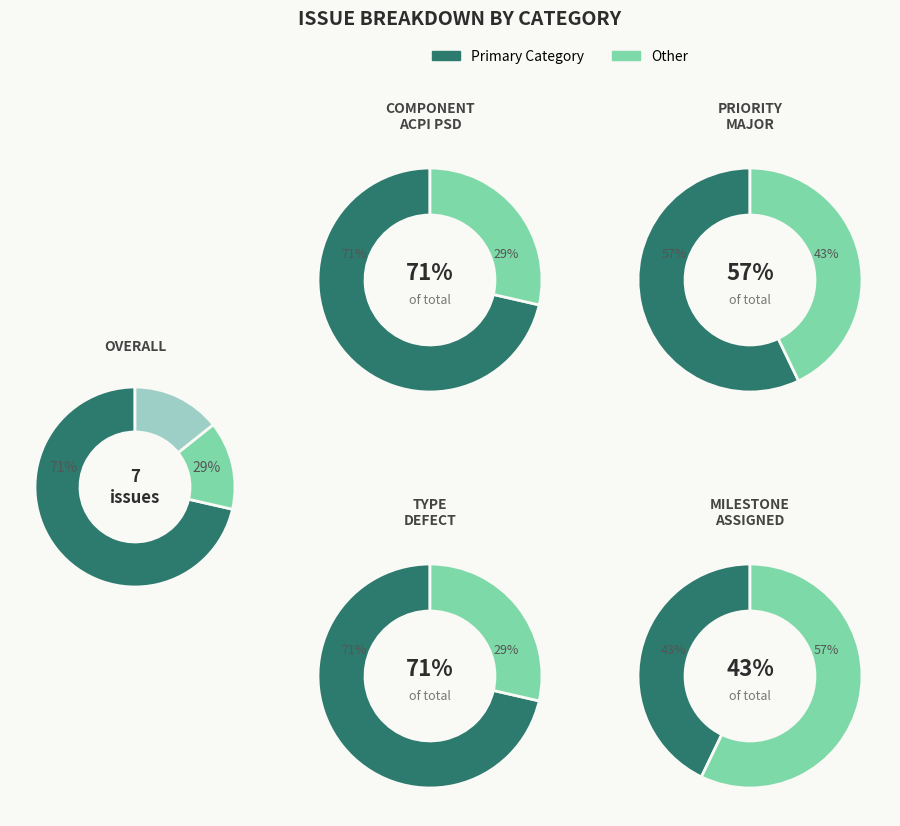

The Daemon slice represents 7% of the pie. True or false?

False